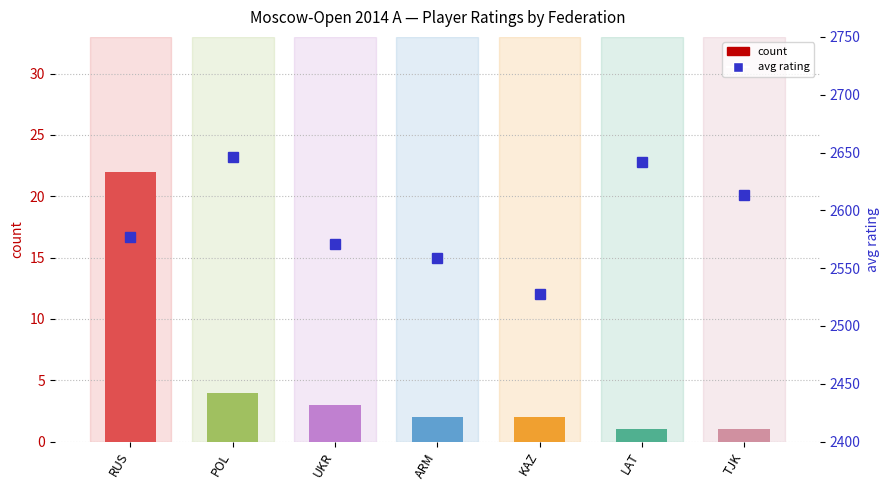

What is the value of the count bar at the 7th from the left?

1